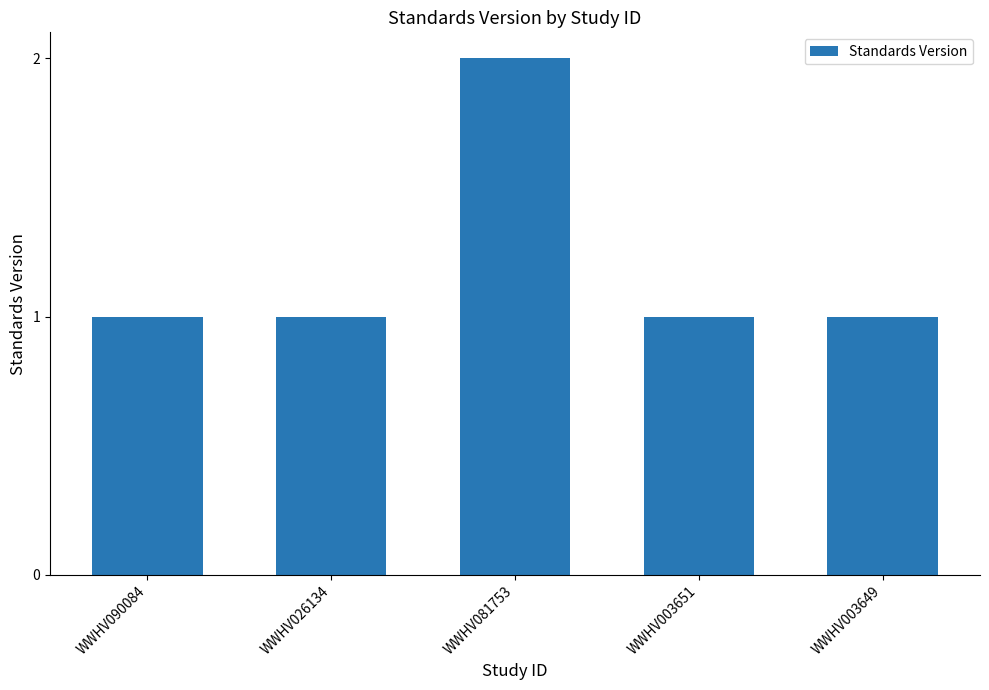

What is the average value?

1